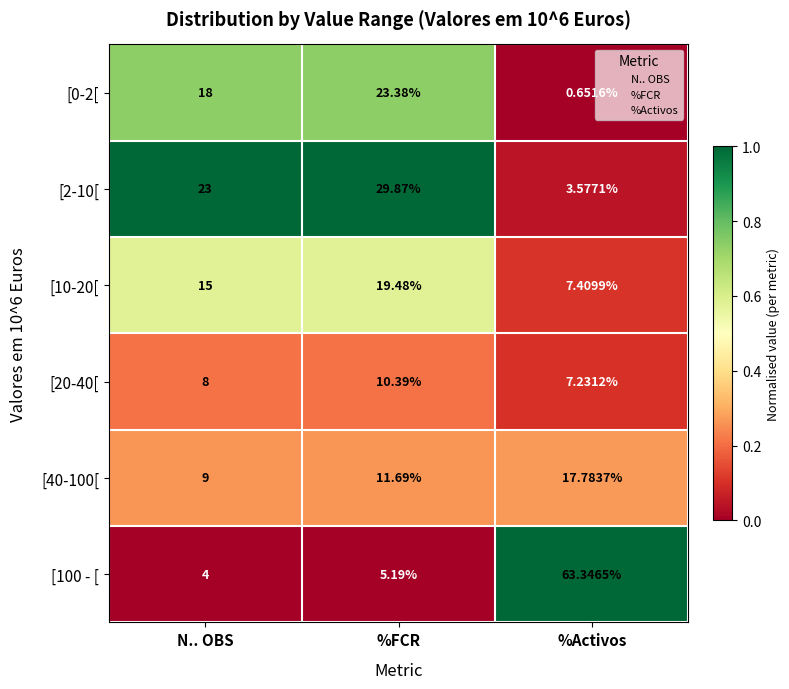

Rank the categories by [0-2[ value from highest to lowest.

%FCR, N.. OBS, %Activos